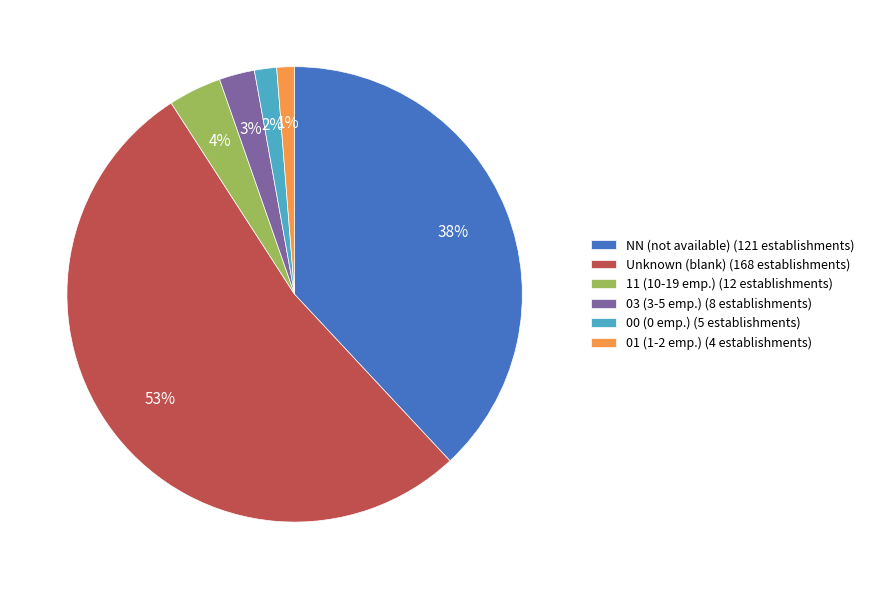

To the nearest percent, what is the average slice percentage?

17%